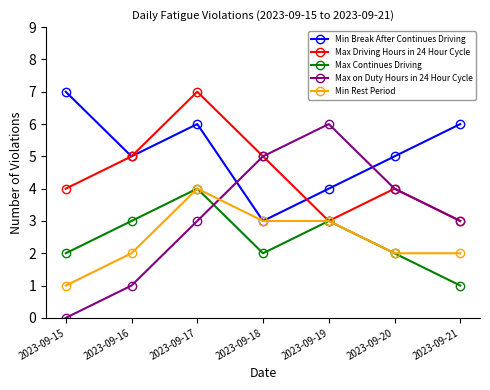

Does the chart have visible grid lines?

No